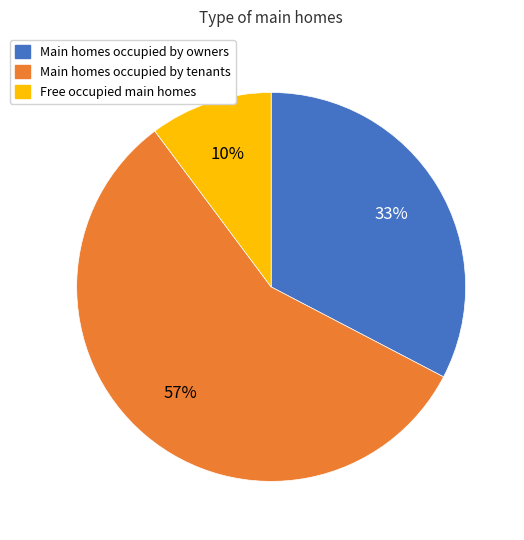

To the nearest percent, what is the difference between the largest and smallest slice percentages?

47%